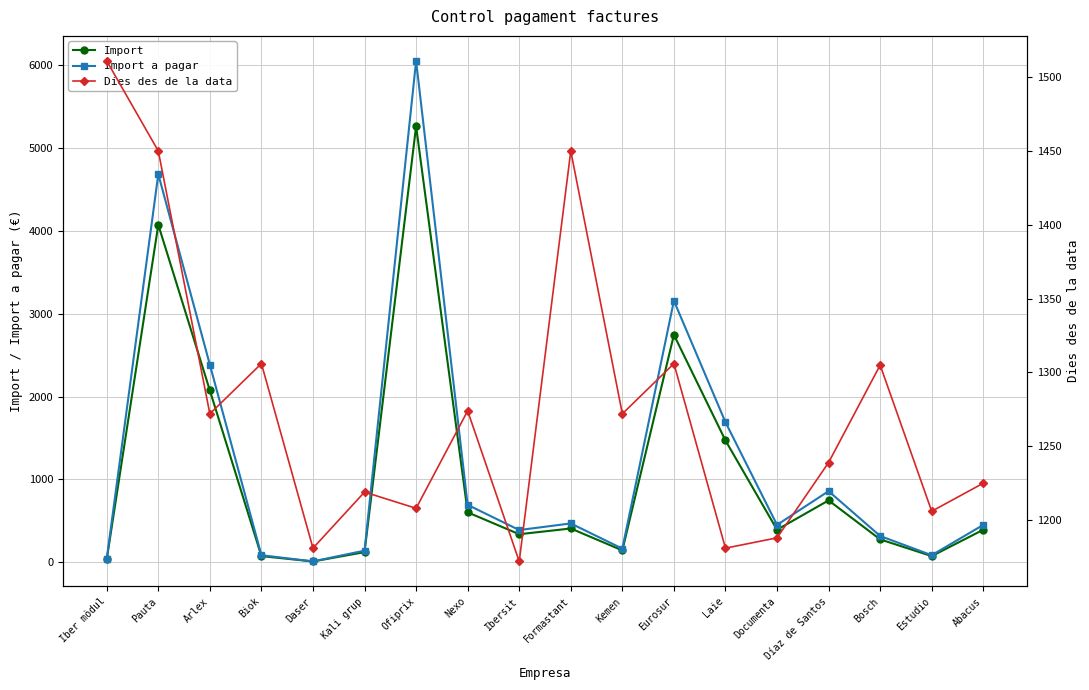

The Import series shows 42.8 at Kemen. True or false?

False